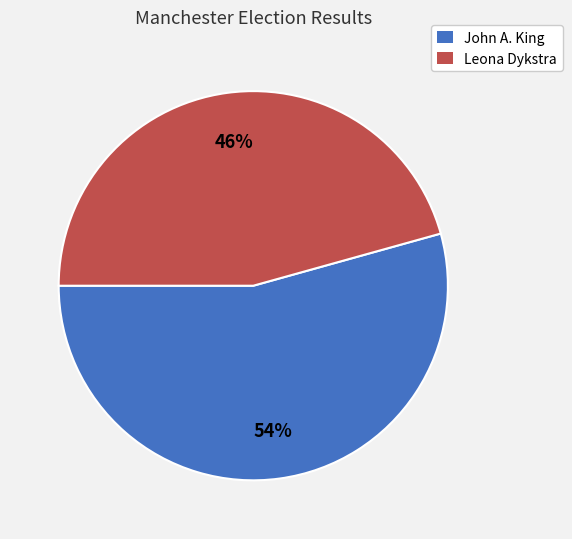

To the nearest percent, what percentage of the pie is John A. King?

54%